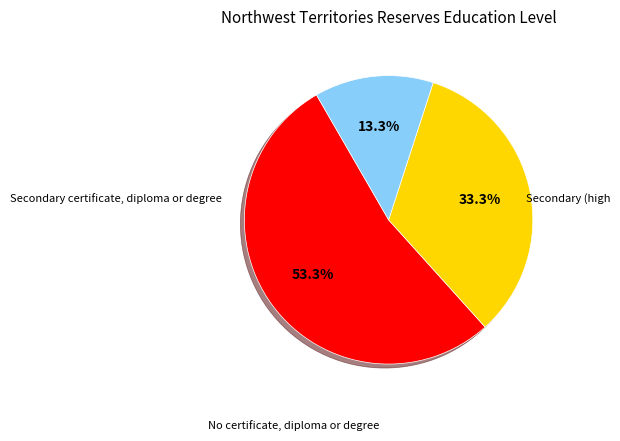

Is there a majority slice in this chart?

Yes